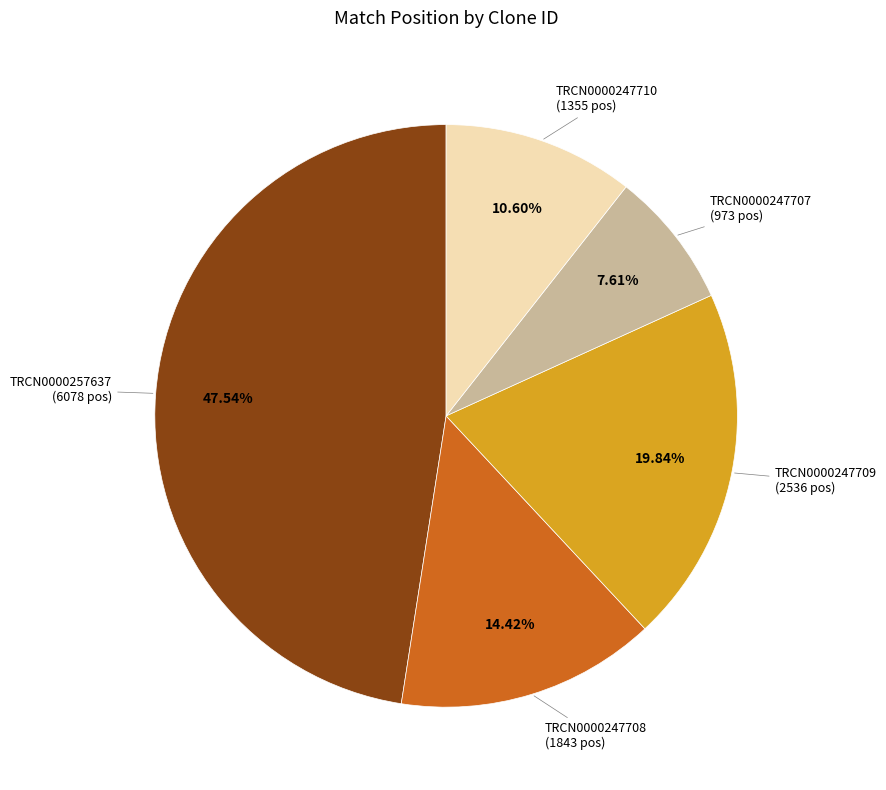

Is there a majority slice in this chart?

No